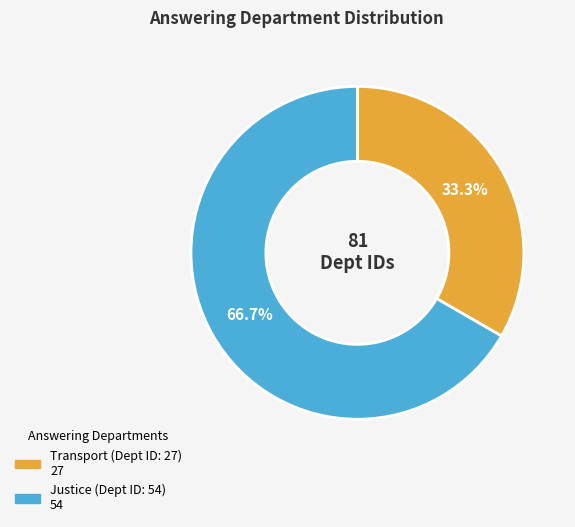

Does any single category account for the majority?

Yes